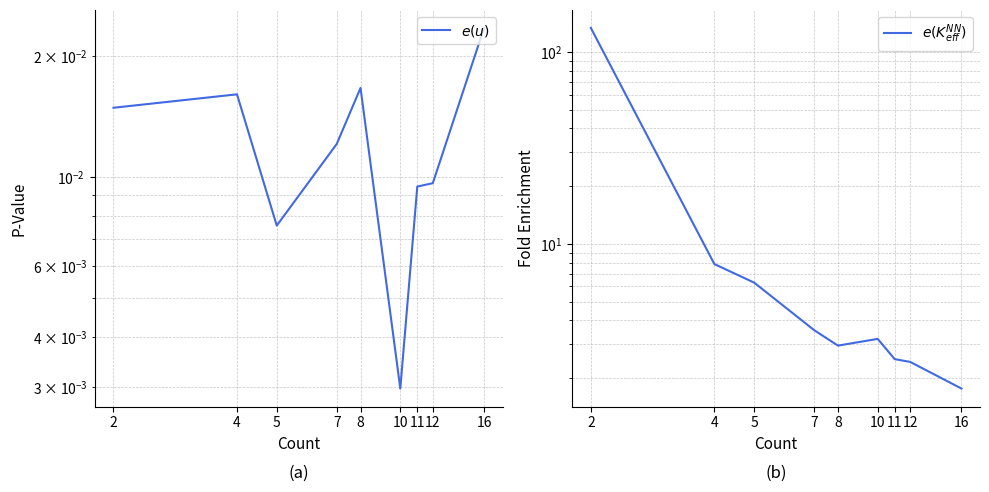

How many lines are shown in the chart?

2